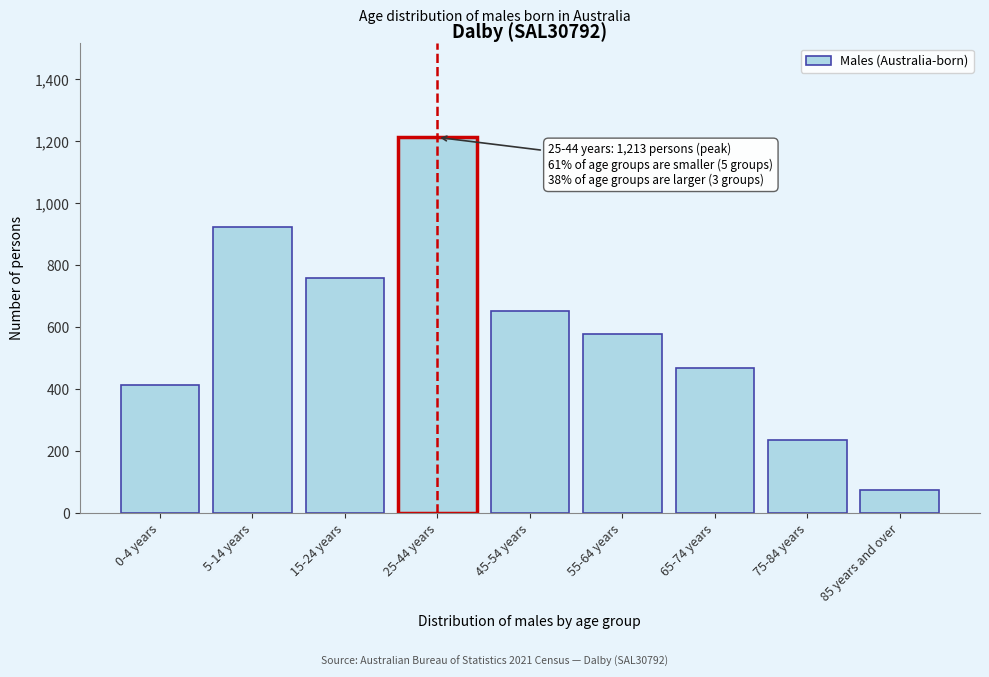

Reading left to right, list all the values displayed in this chart.

415	922	759	1213	652	578	467	236	75